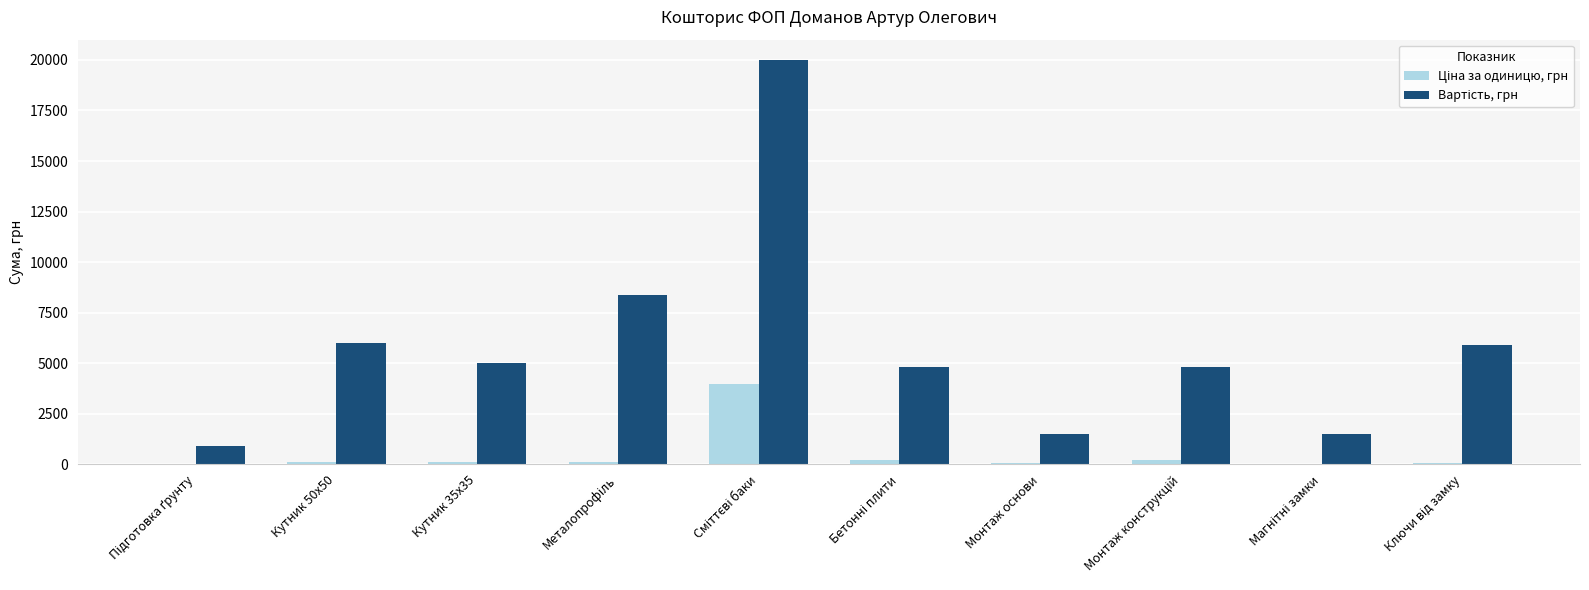

What is the maximum value shown in the chart?

20000